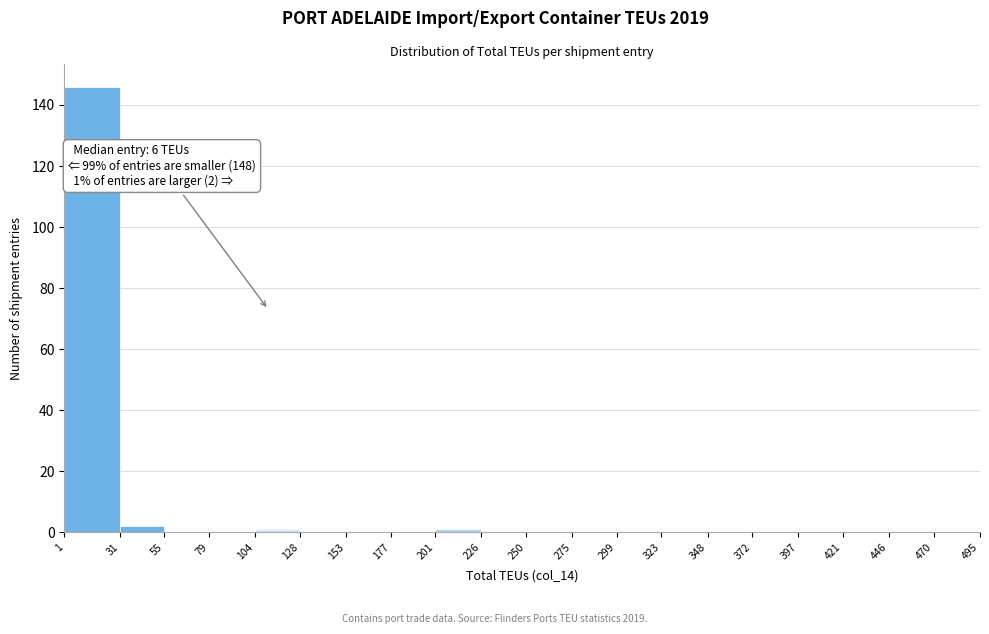

Over which range of the x-axis is the bar tallest?

1 to 31